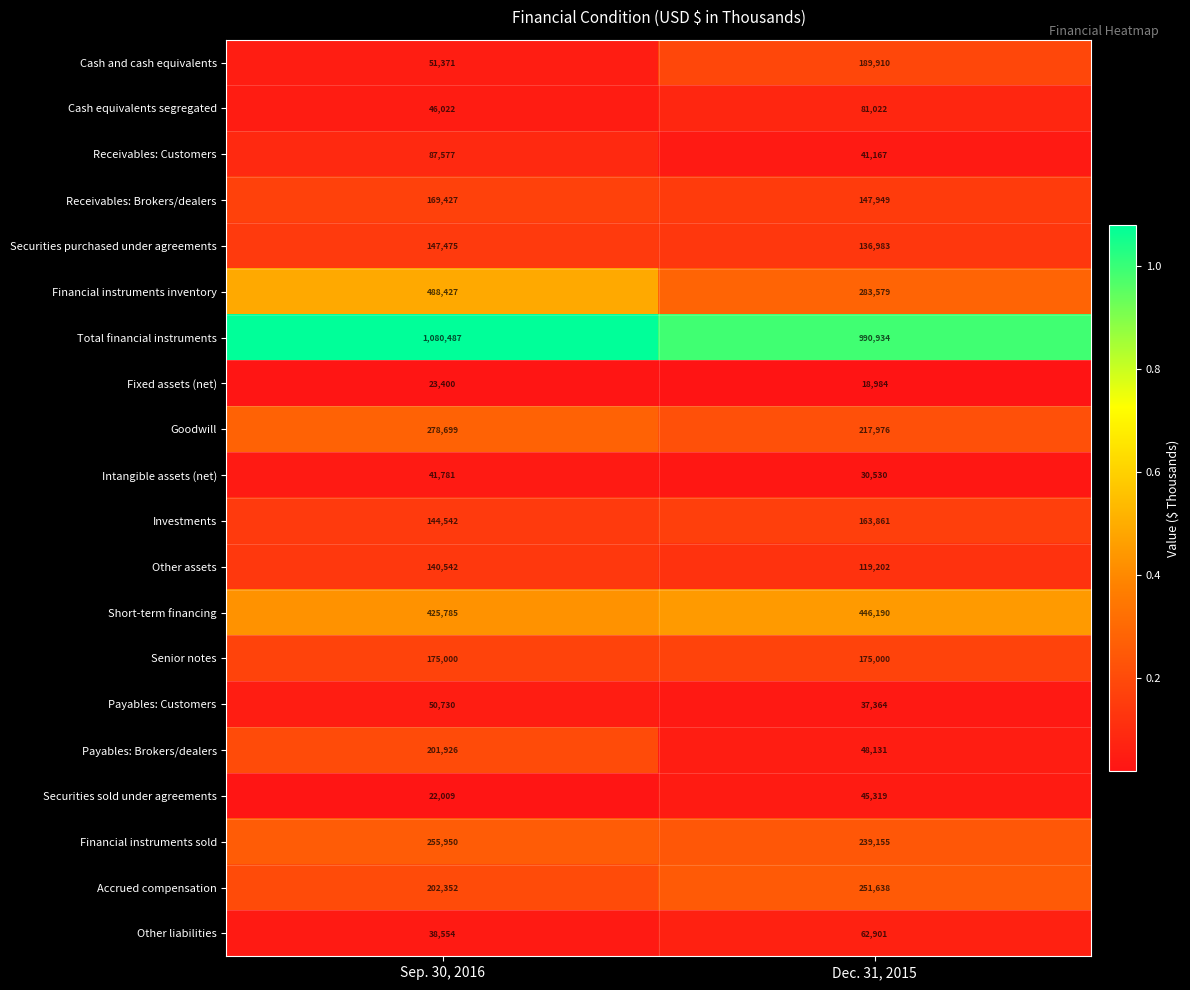

Rank the series at Dec. 31, 2015 from highest to lowest value.

Total financial instruments, Short-term financing, Financial instruments inventory, Accrued compensation, Financial instruments sold, Goodwill, Cash and cash equivalents, Senior notes, Investments, Receivables: Brokers/dealers, Securities purchased under agreements, Other assets, Cash equivalents segregated, Other liabilities, Payables: Brokers/dealers, Securities sold under agreements, Receivables: Customers, Payables: Customers, Intangible assets (net), Fixed assets (net)